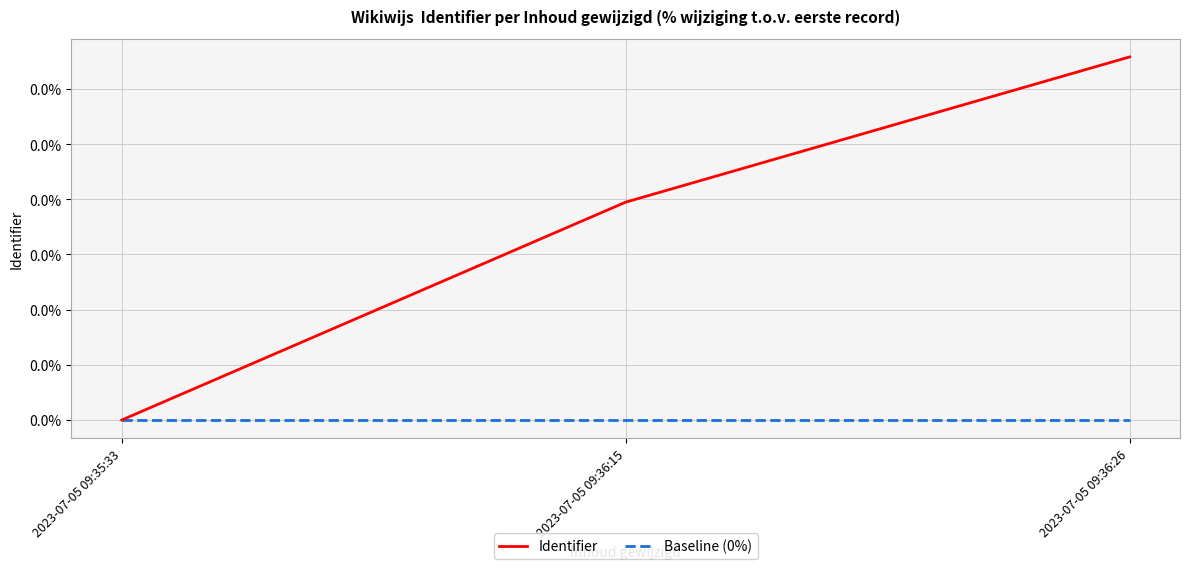

At which category is the sum across all series the highest?

2023-07-05 09:36:26